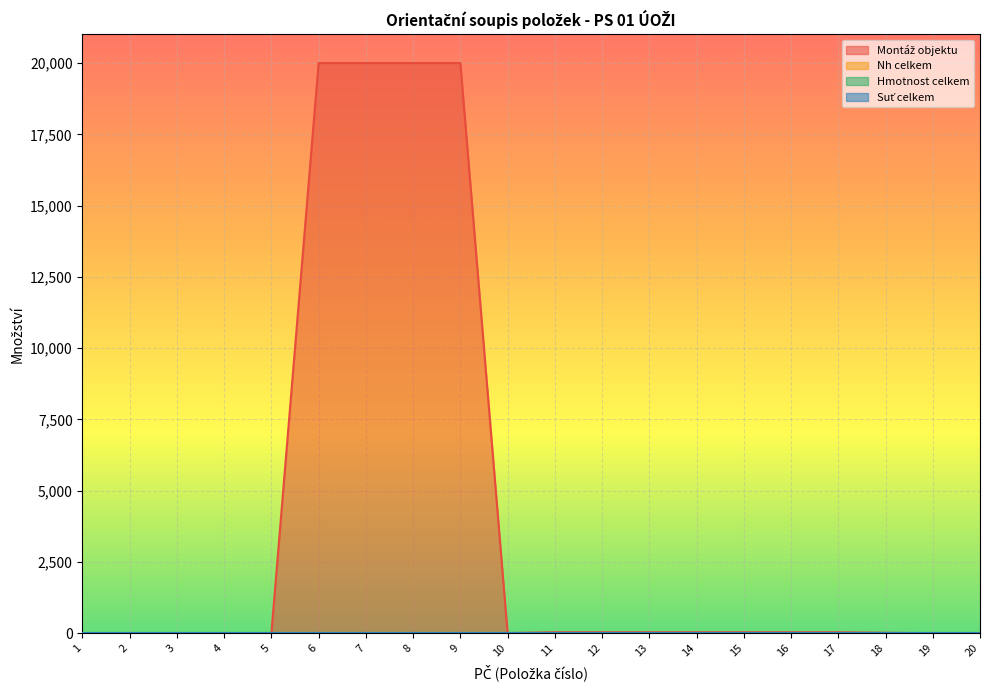

Which series has the widest spread of values?

Montáž objektu